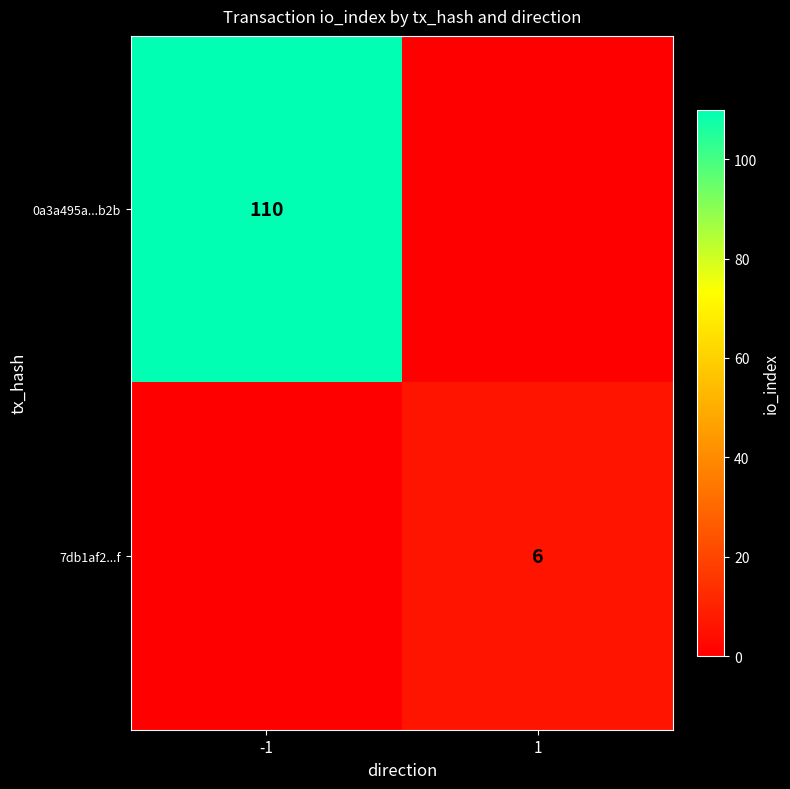

Is it true that 7db1af2...f equals 9 at 1?

False